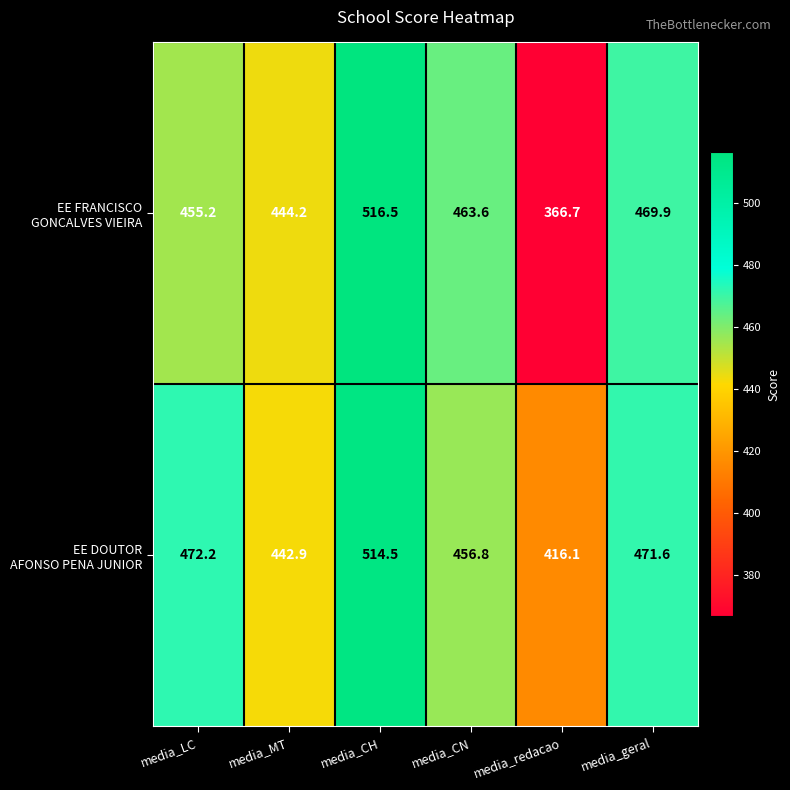

At which category is the sum across all series the highest?

media_CH